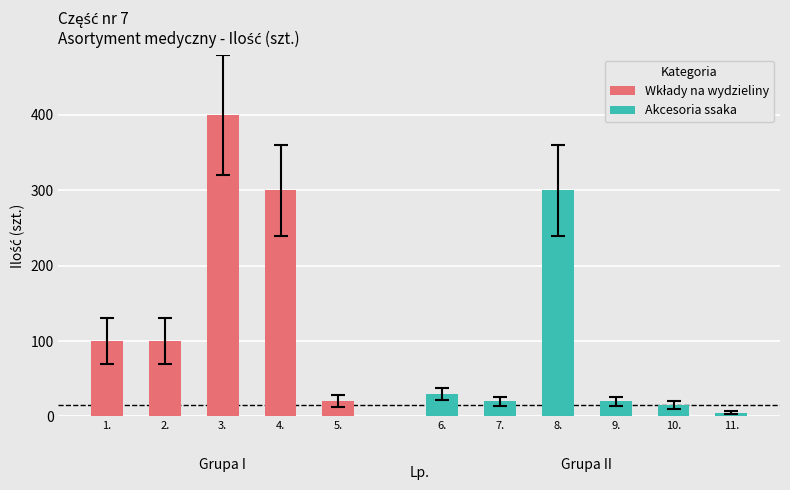

Rank the categories by value from lowest to highest.

11., 10., 5., 7., 9., 6., 1., 2., 4., 8., 3.